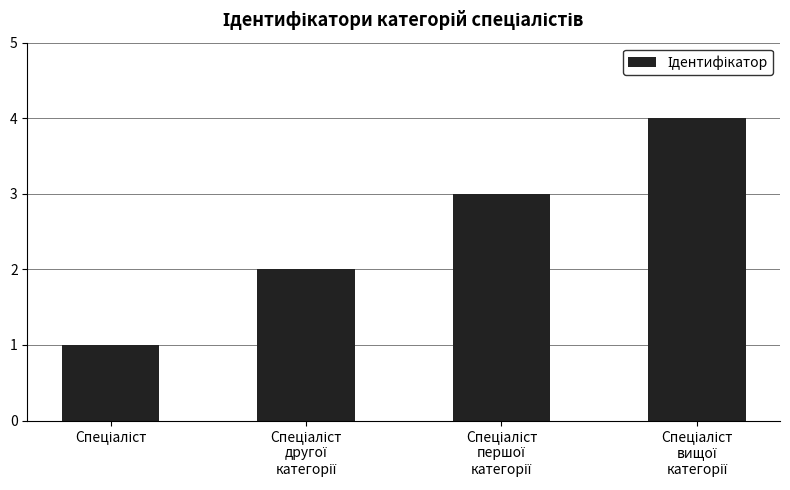

Count the values in the range 2 to 4.

3